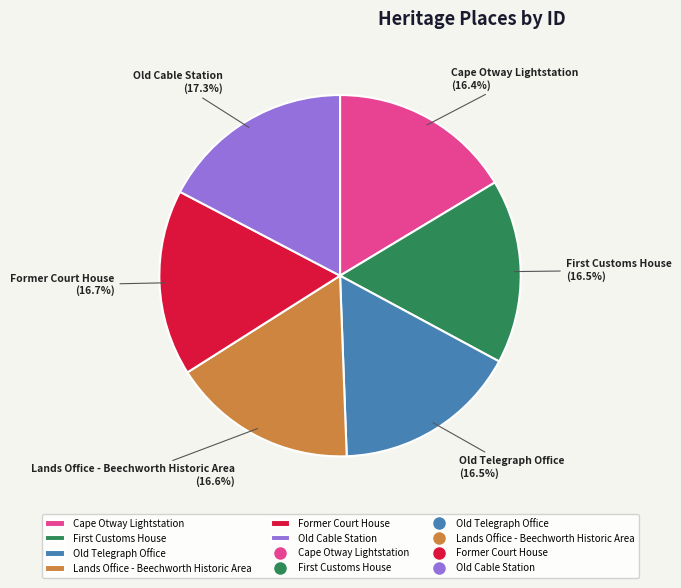

Do Former Court House and Old Telegraph Office together represent more than half of the pie?

No